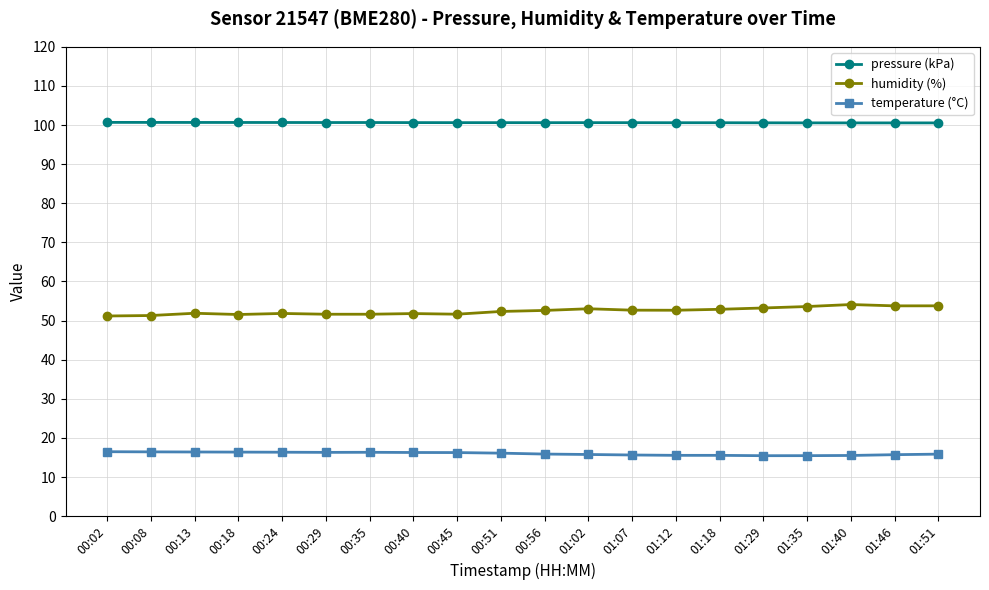

In pressure (kPa), how many points are lower than both neighbors (excluding endpoints)?

3